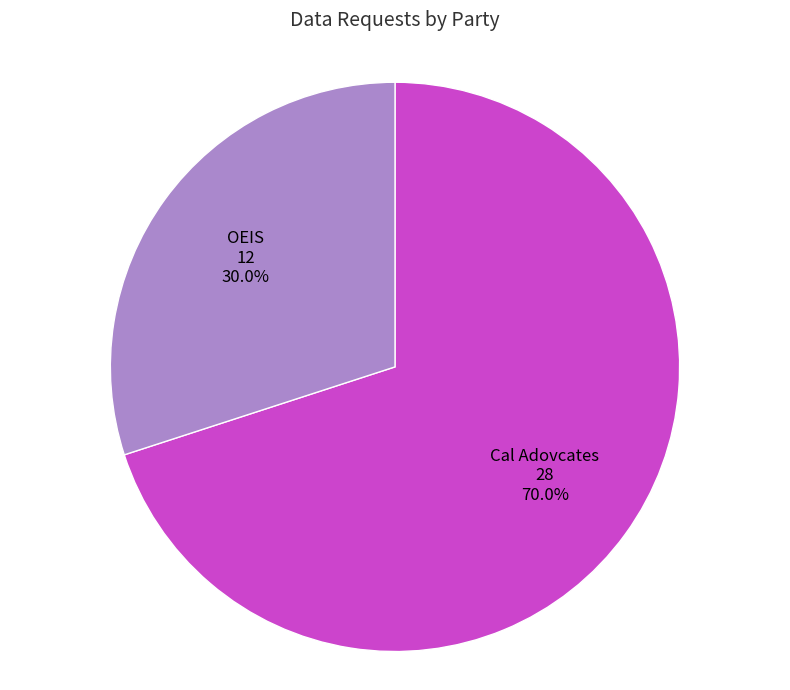

Is Cal Adovcates the majority of the pie?

Yes